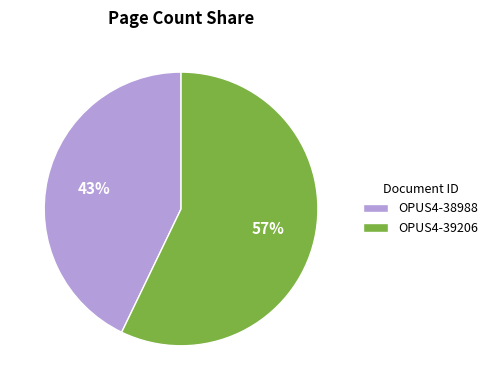

Which has a higher value, OPUS4-39206 or OPUS4-38988?

OPUS4-39206